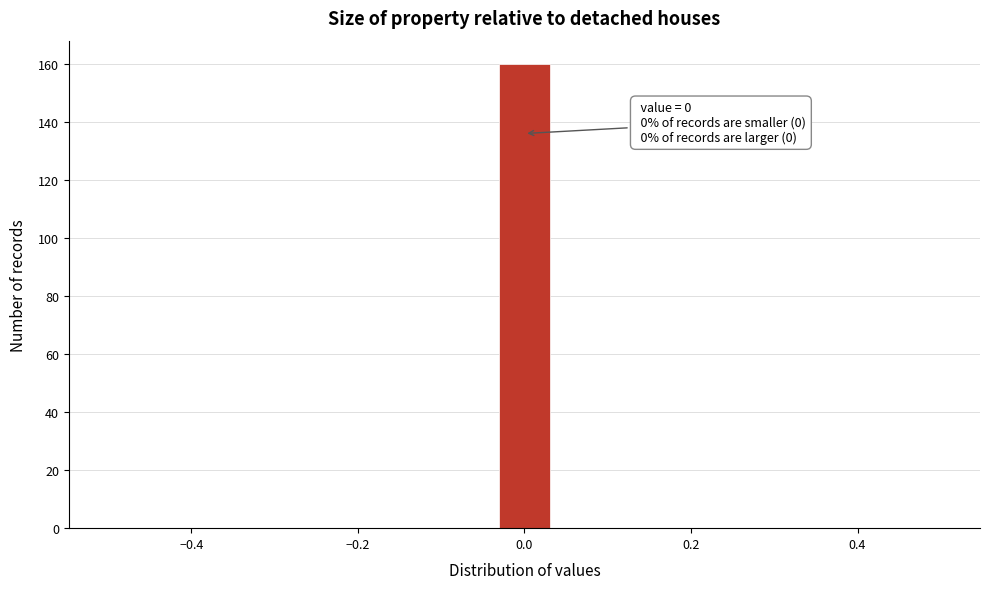

Around what value on the x-axis is the tallest bar? Give the approximate position of its centre, as read against the axis.

0.00